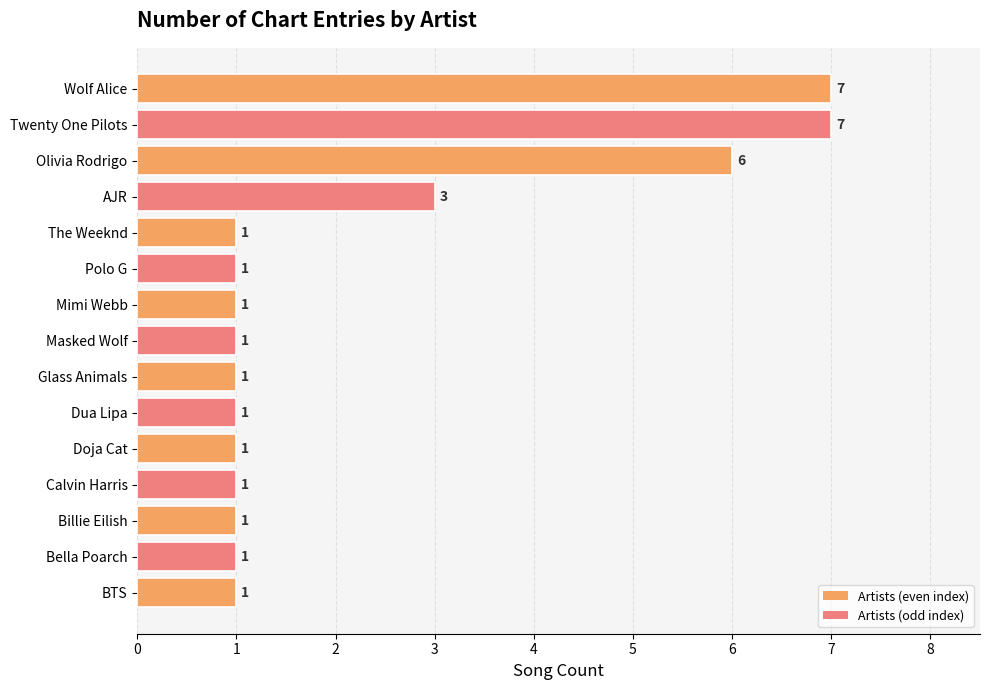

What is the smallest value displayed?

1